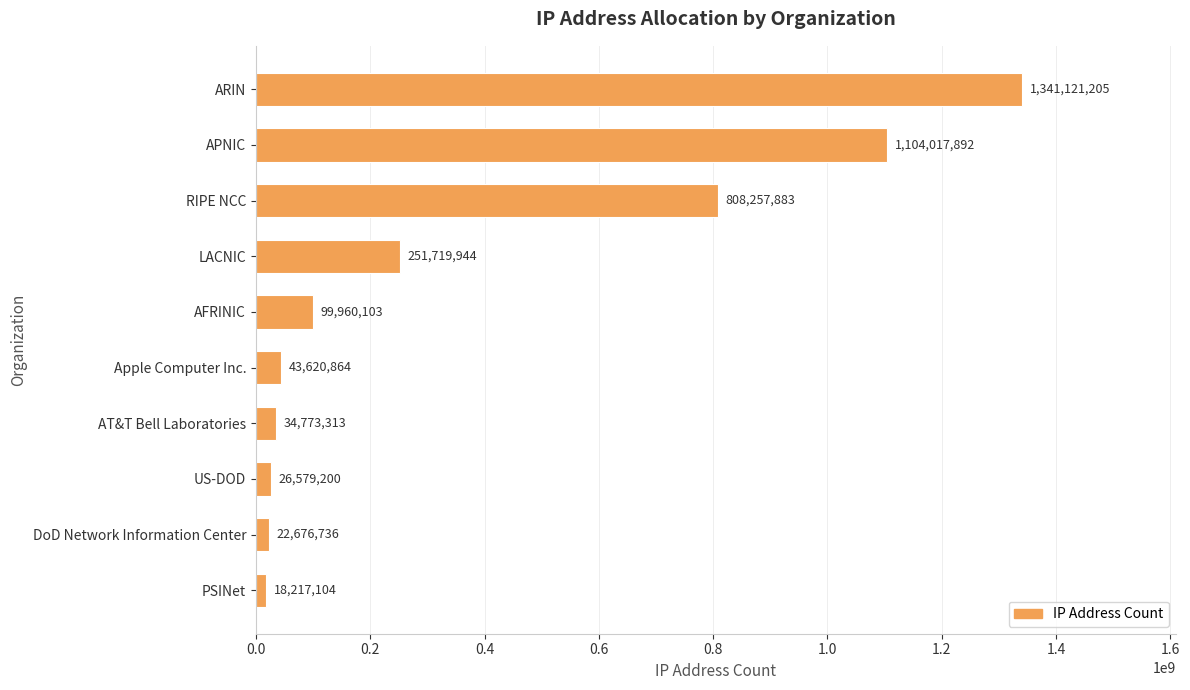

True or false: the data shows 1104017892 at APNIC.

True